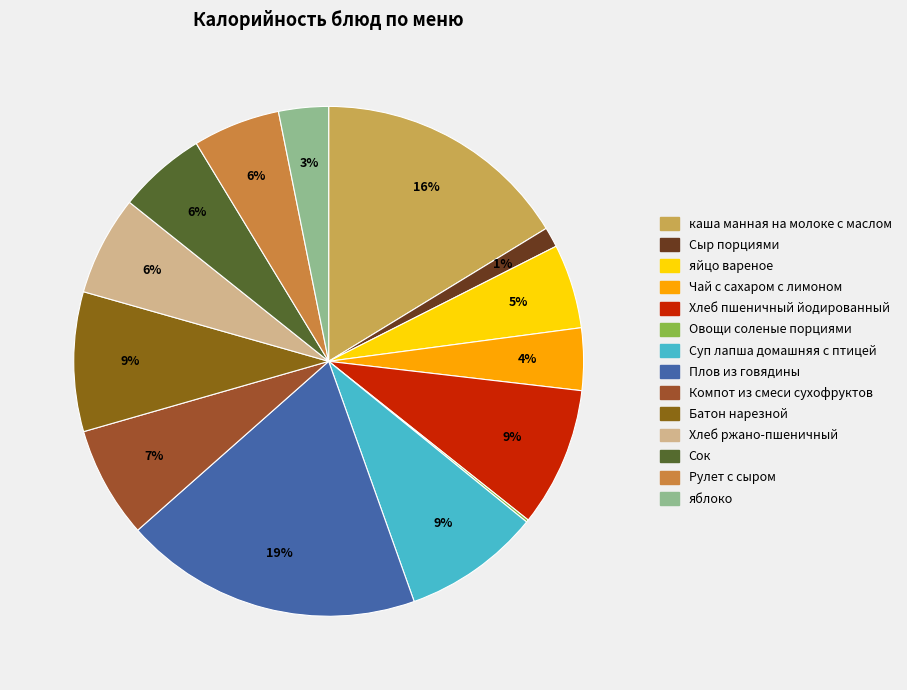

The яблоко slice represents 17% of the pie. True or false?

False